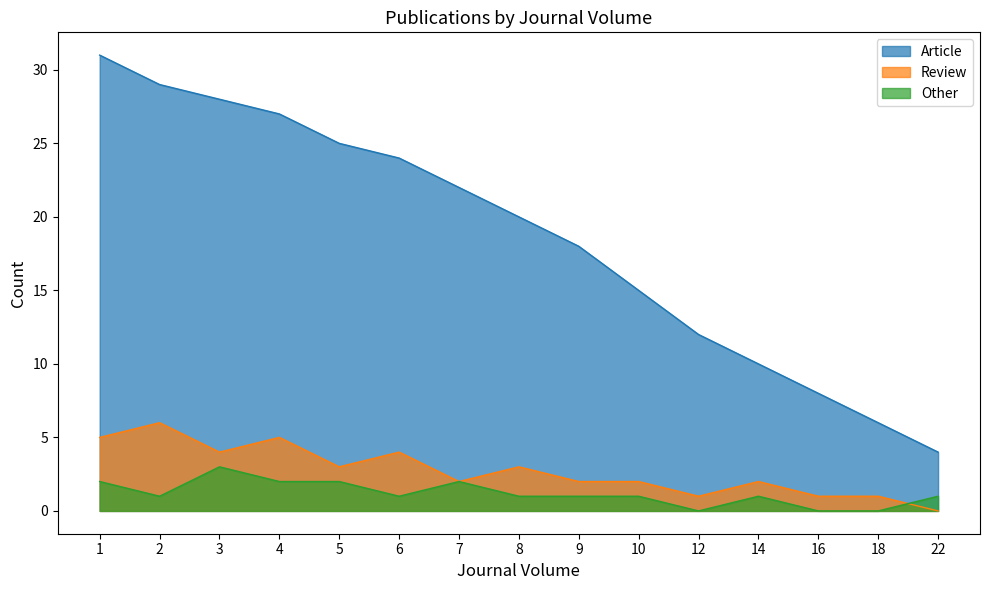

What is the highest value of the Review series?

6